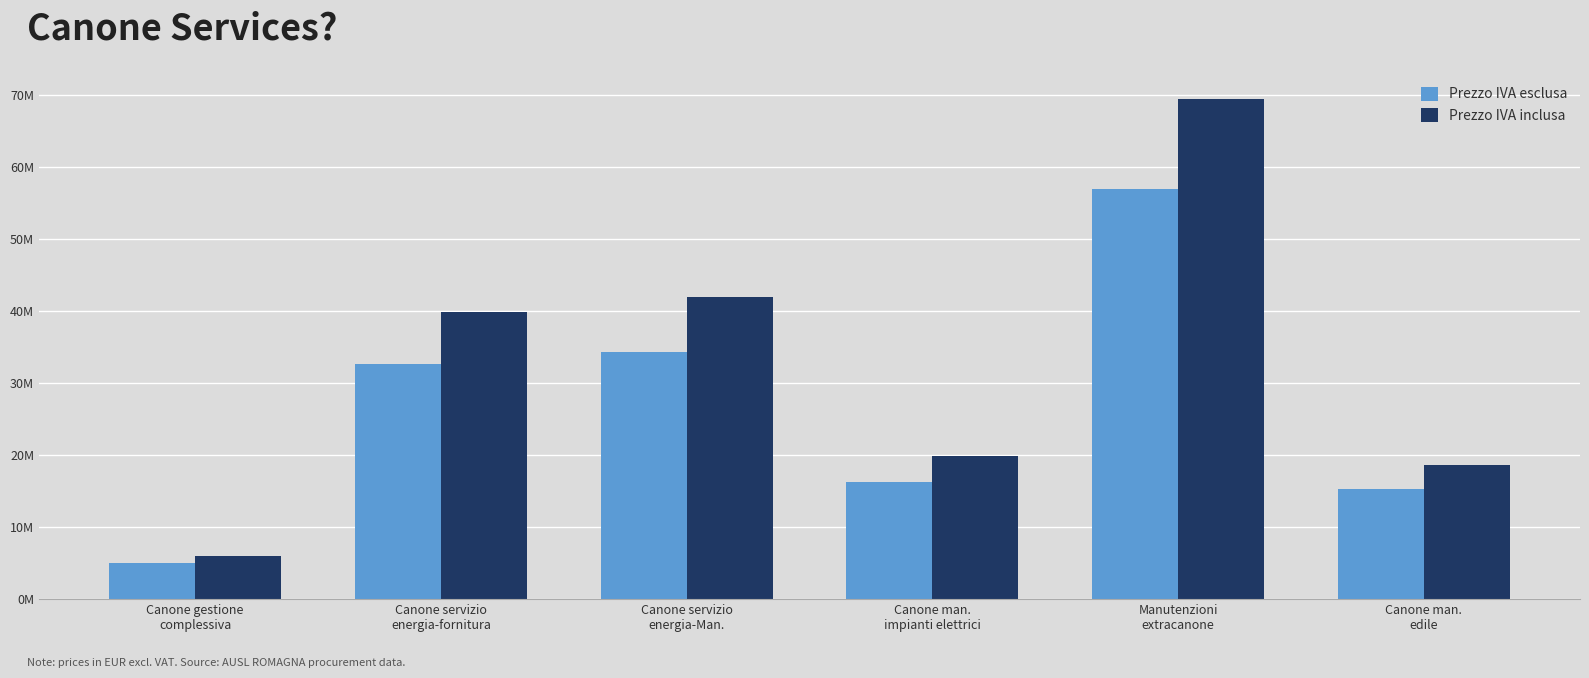

Rank the series by their maximum value, from lowest to highest.

Prezzo IVA esclusa, Prezzo IVA inclusa